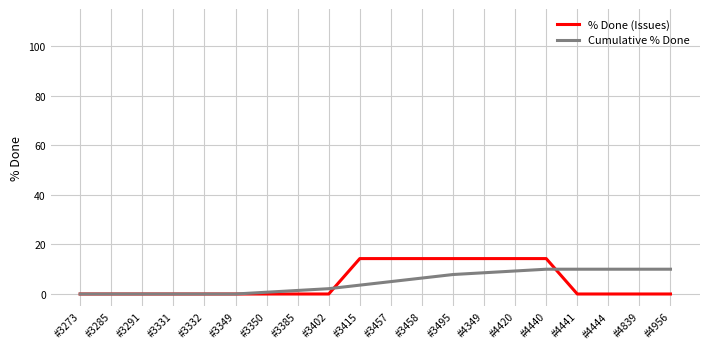

What is the greatest value displayed?

14.3